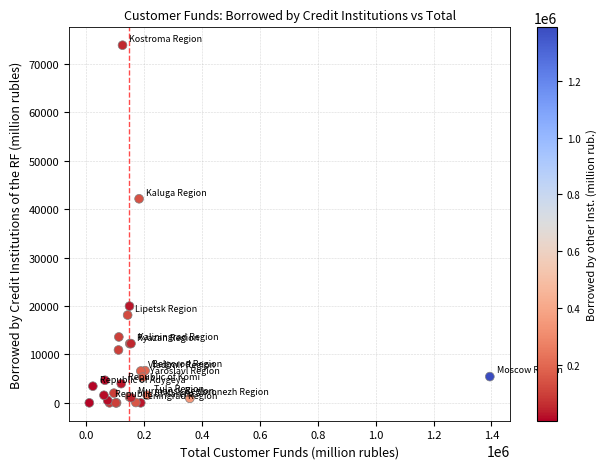

What Y value in the scatter plot is closest to 36936?

42150